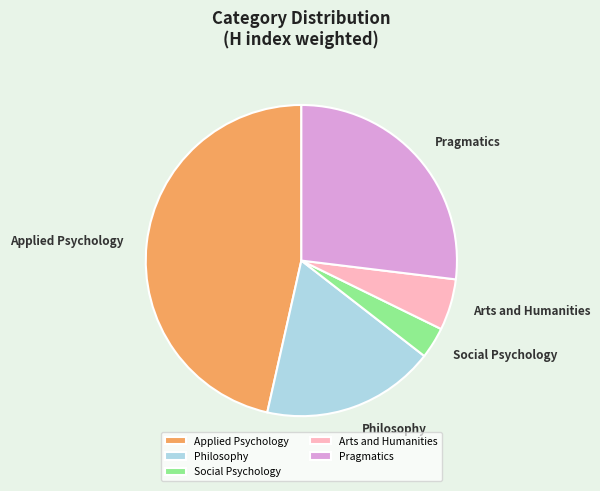

Count the number of slices in the pie.

5